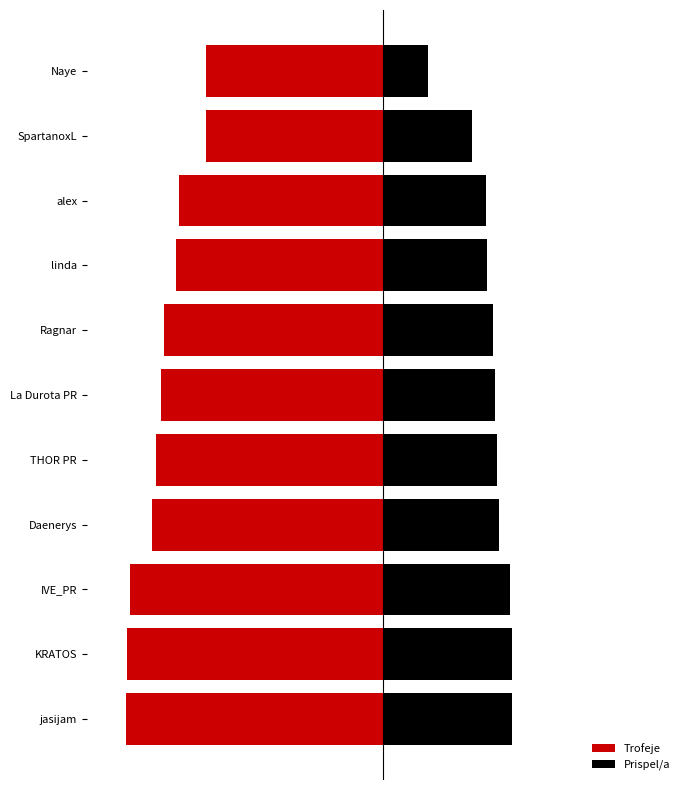

True or false: Trofeje has a value of -7527 at SpartanoxL.

False